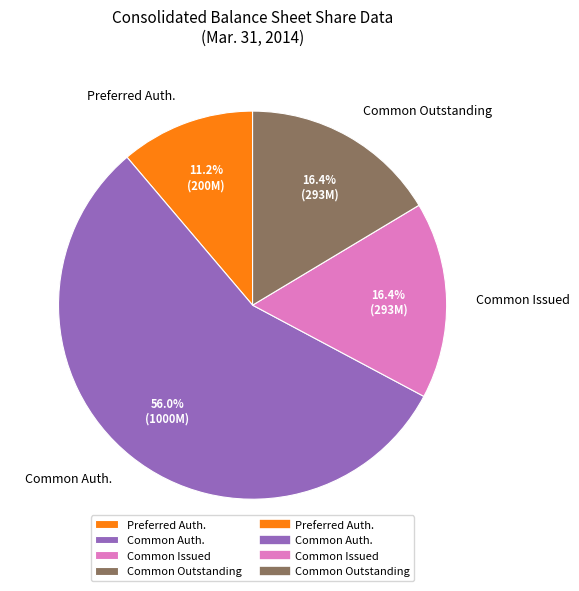

Does any single category account for the majority?

Yes